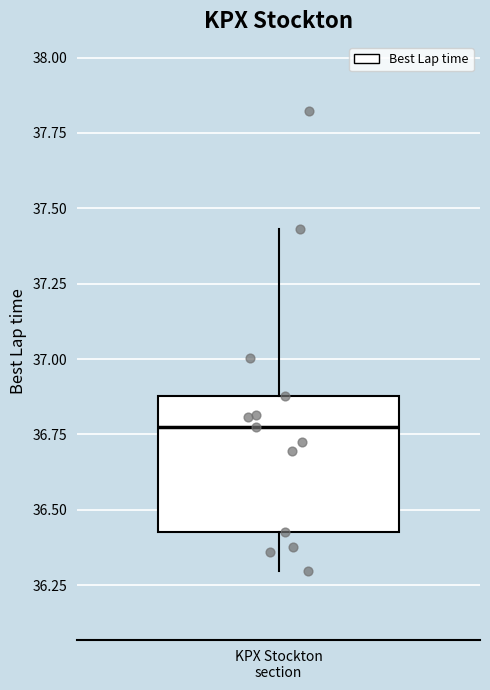

Where is the lower edge of the box for KPX Stockton section on the y-axis? The values are not printed on the chart, so give them approximately, as read against the axis.

36.45